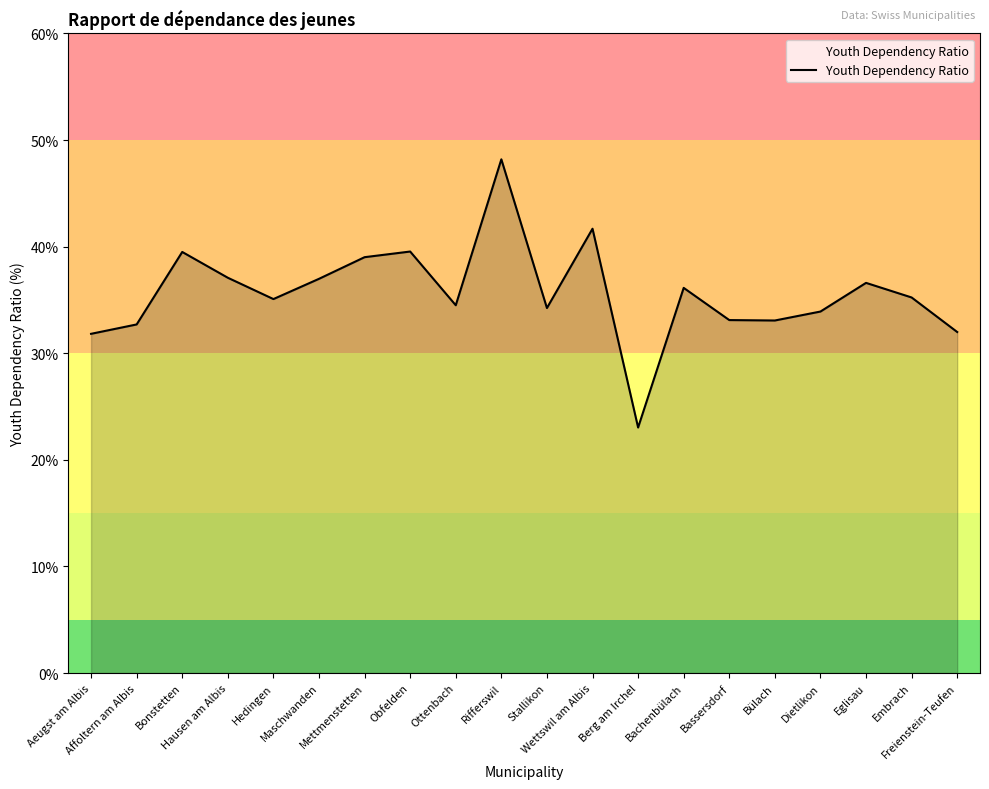

What is the difference between the maximum and minimum values?

25.2